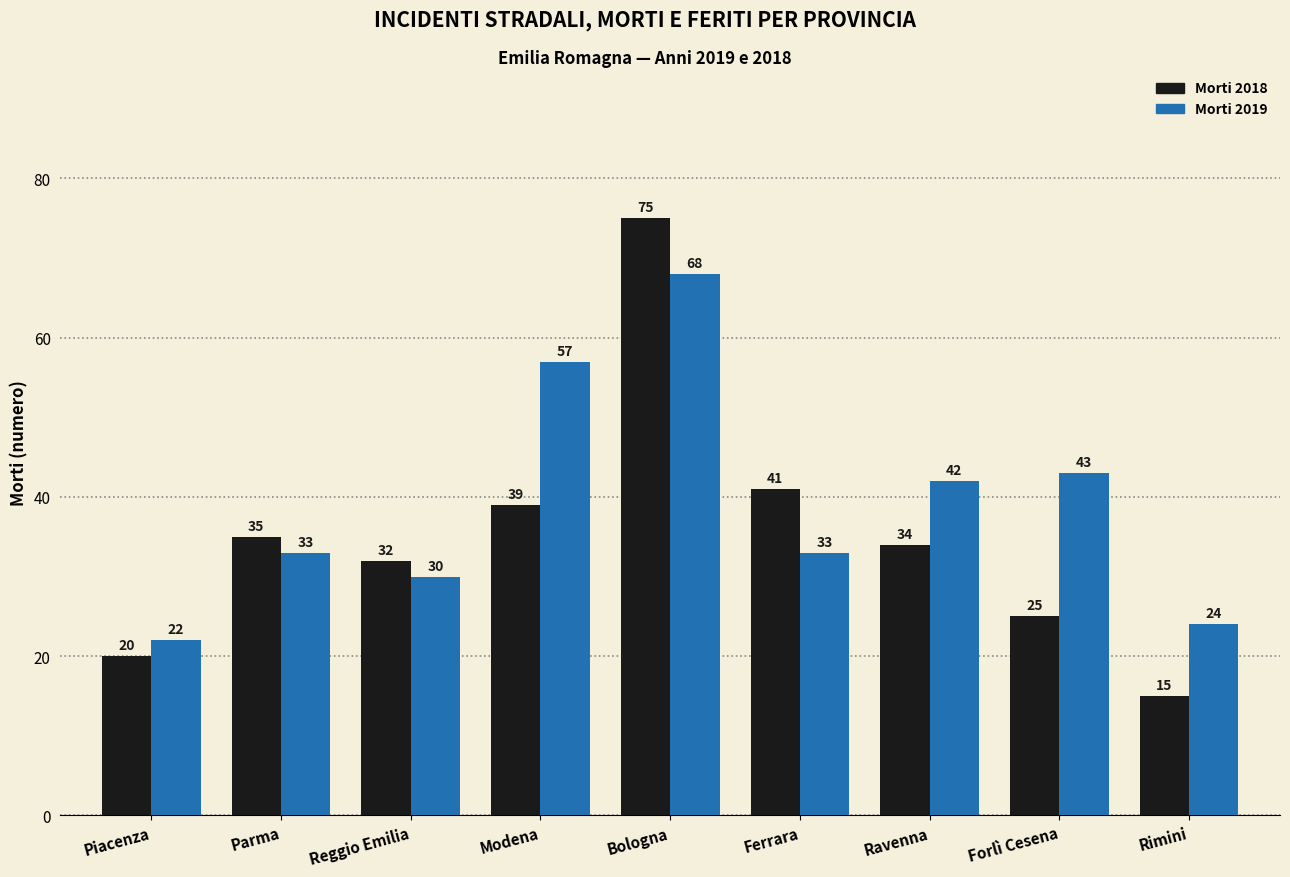

What is the label of the 1st bar from the right?

Rimini